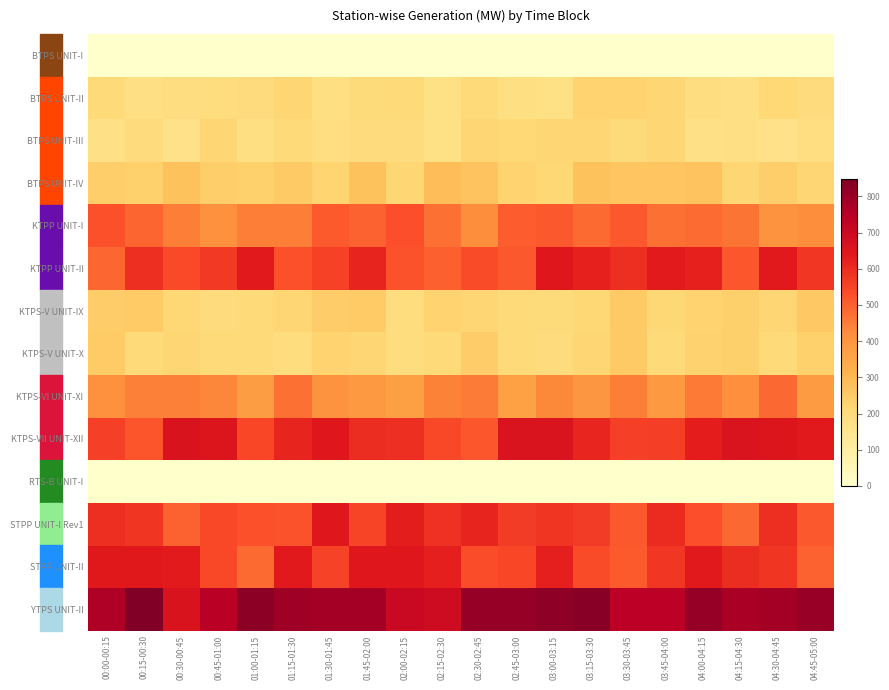

Which series has the largest total across all categories?

YTPS UNIT-II